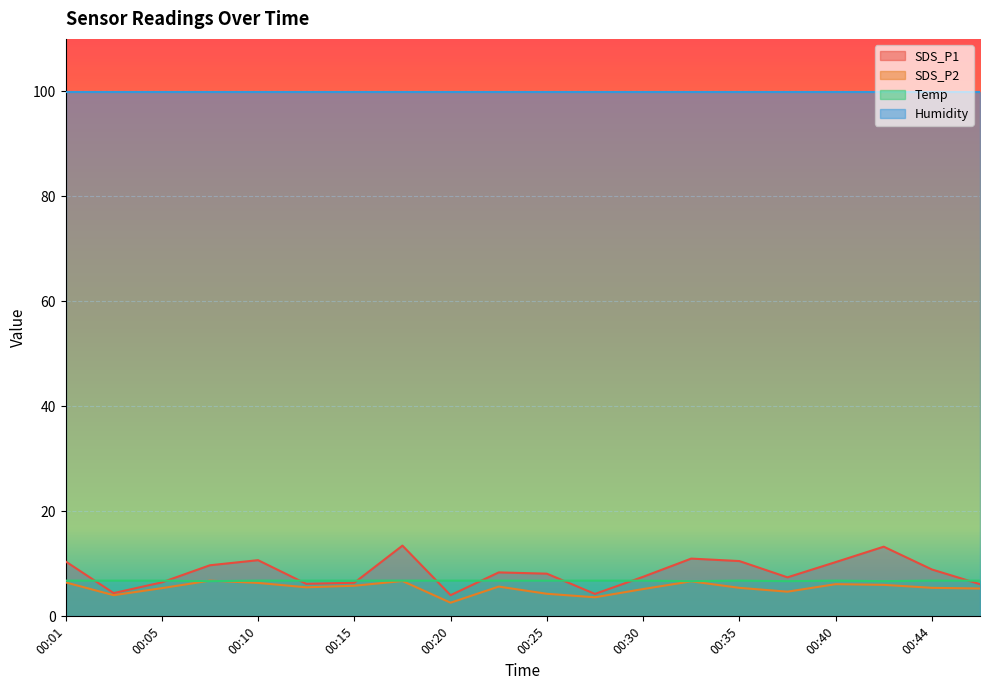

What is the minimum value shown in the chart?

2.6